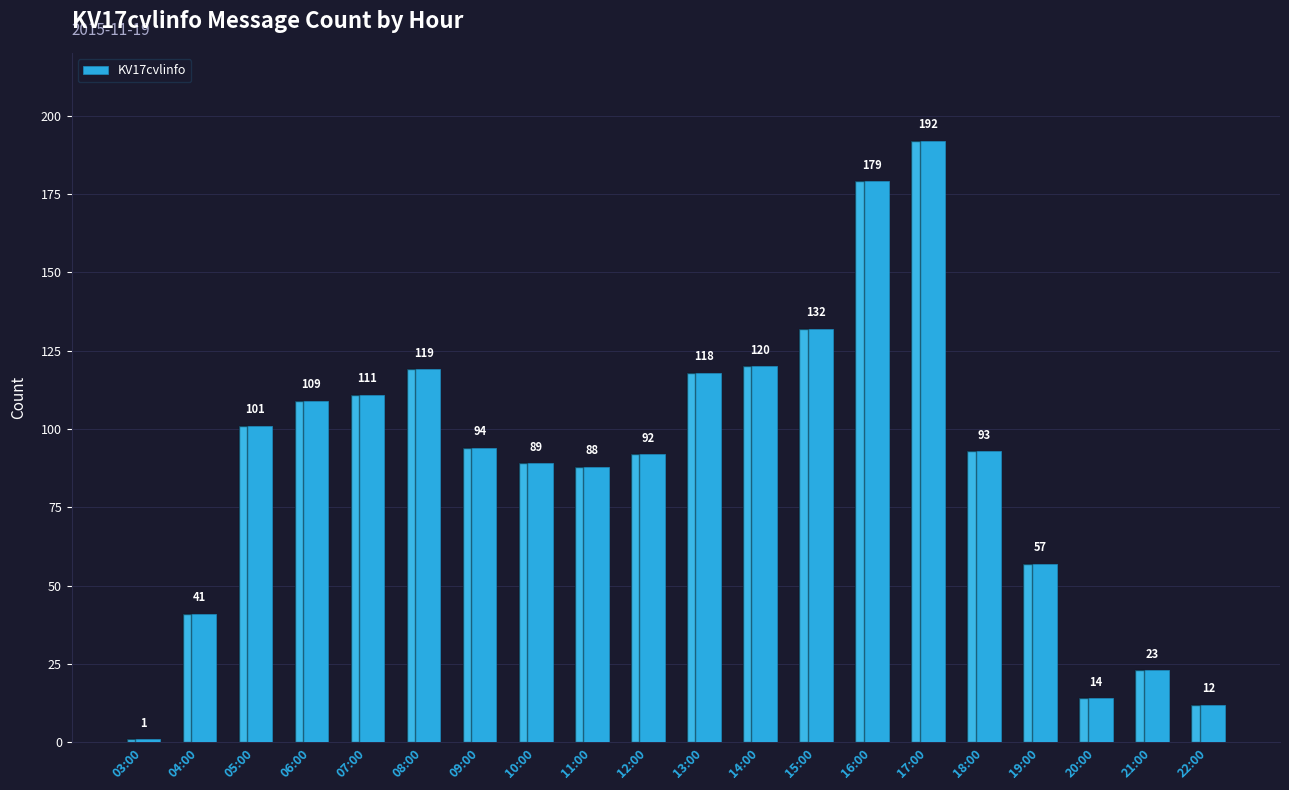

What is the smallest value displayed?

1